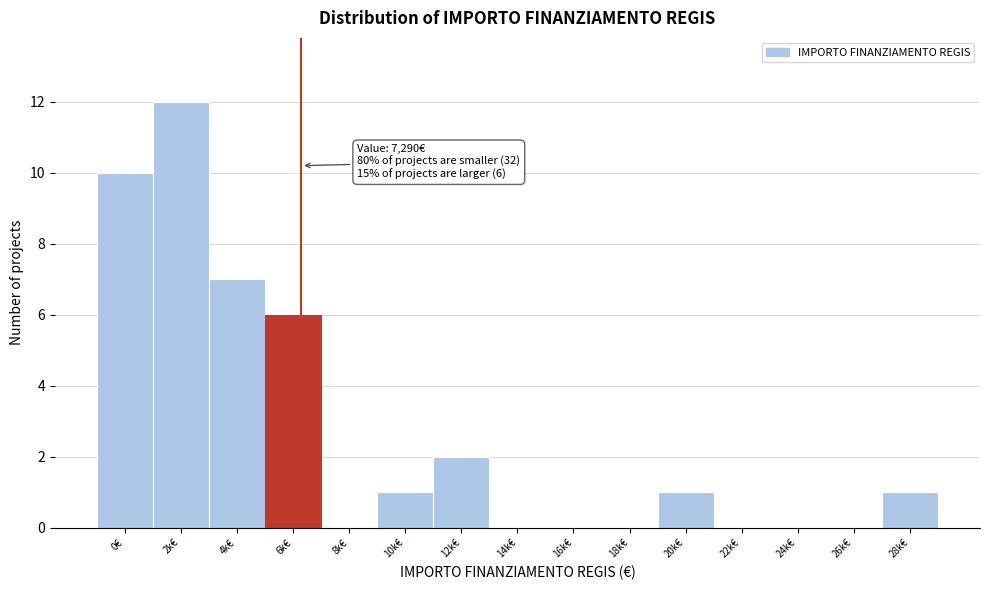

Reading left to right, transcribe all the data shown in this chart.

0€=10	2k€=12	4k€=7	6k€=6	8k€=0	10k€=1	12k€=2	14k€=0	16k€=0	18k€=0	20k€=1	22k€=0	24k€=0	26k€=0	28k€=1